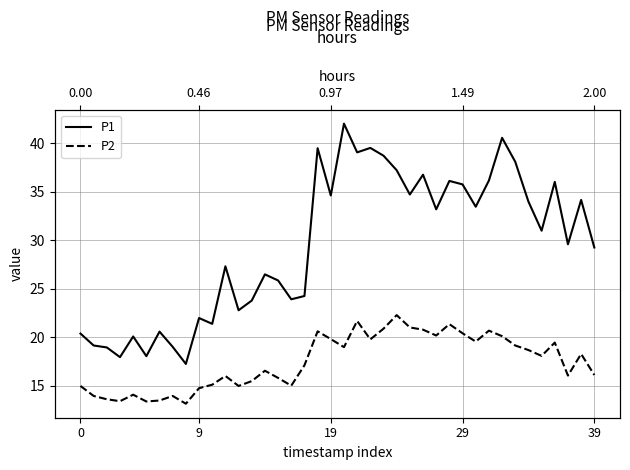

What is the maximum value shown in the chart?

42.0